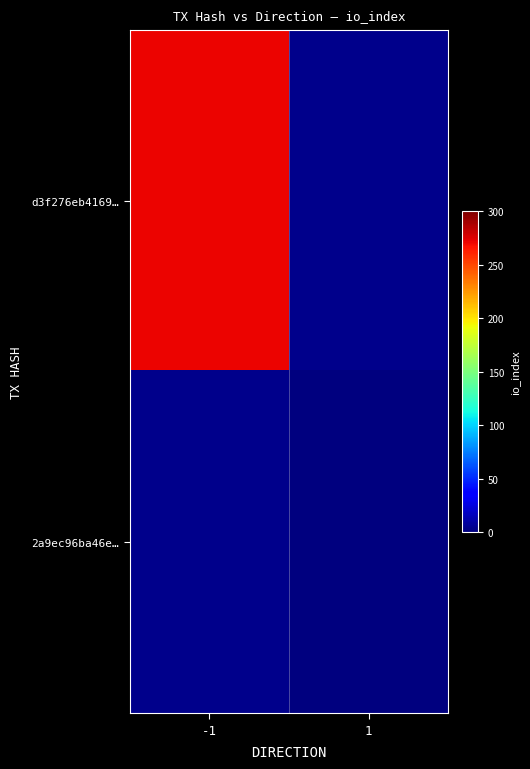

At which category is the sum across all series the highest?

-1